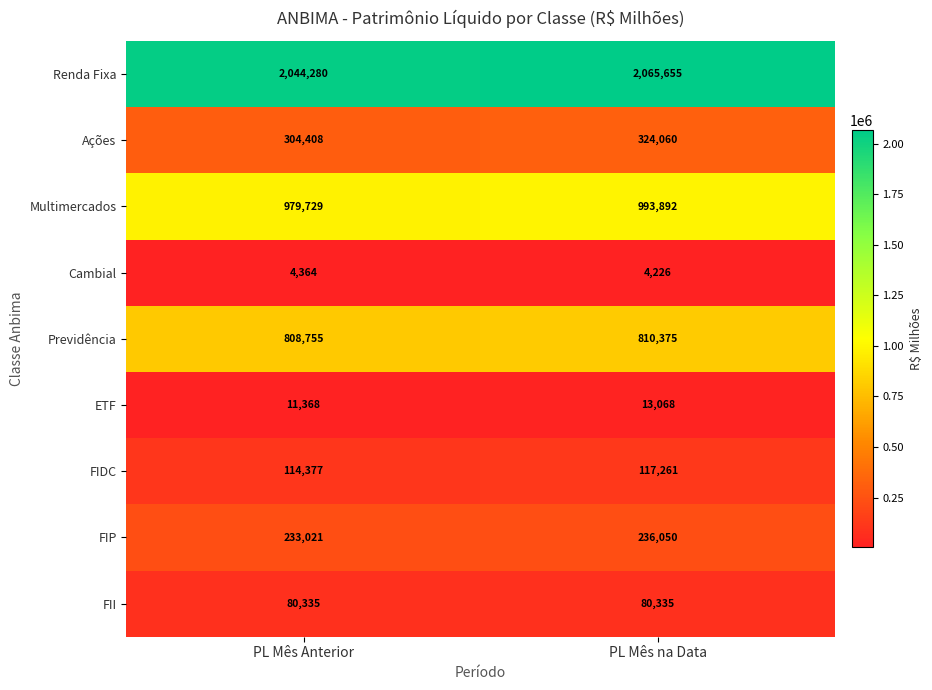

How many data points in Ações are less than 324060?

1